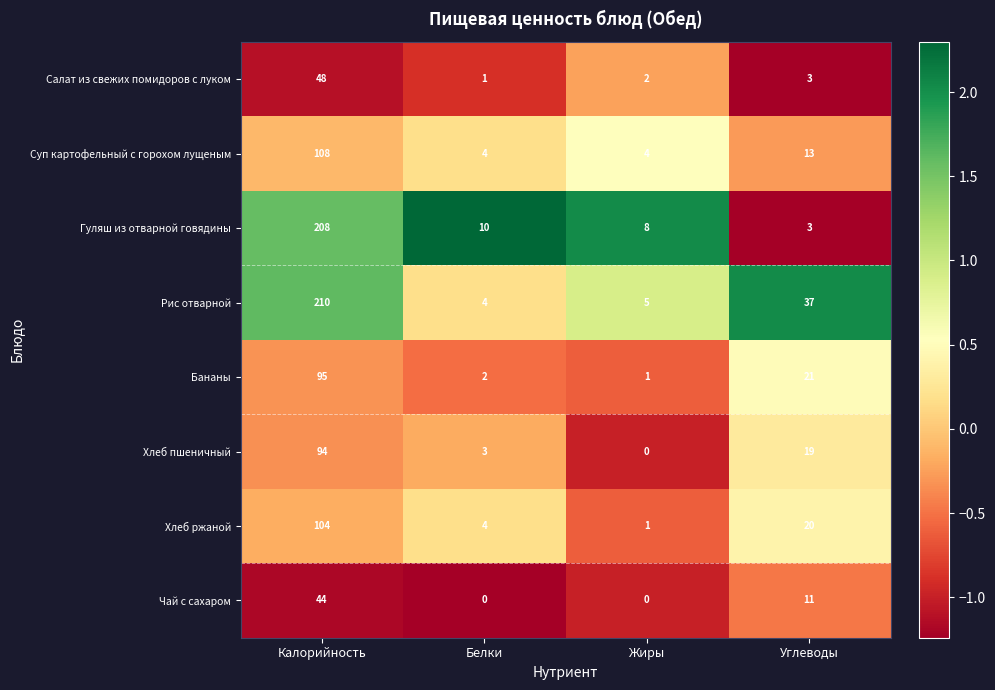

At which label does Суп картофельный с горохом лущеным first exceed 13?

Калорийность